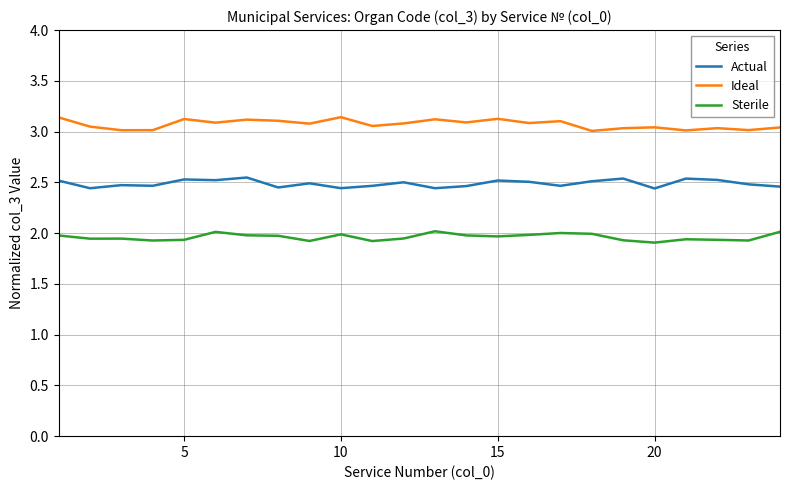

True or false: Sterile and Actual intersect in this chart.

False